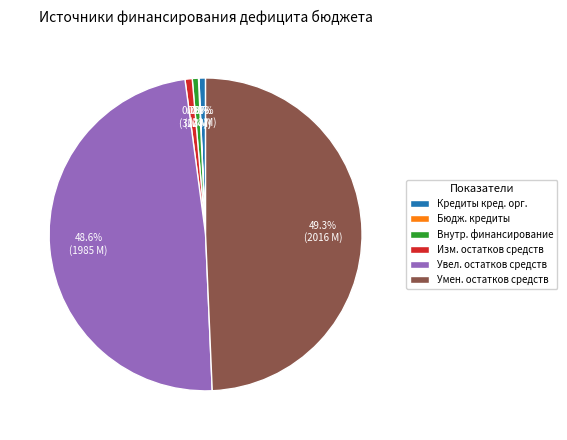

Is there any slice that represents more than half of the pie?

No